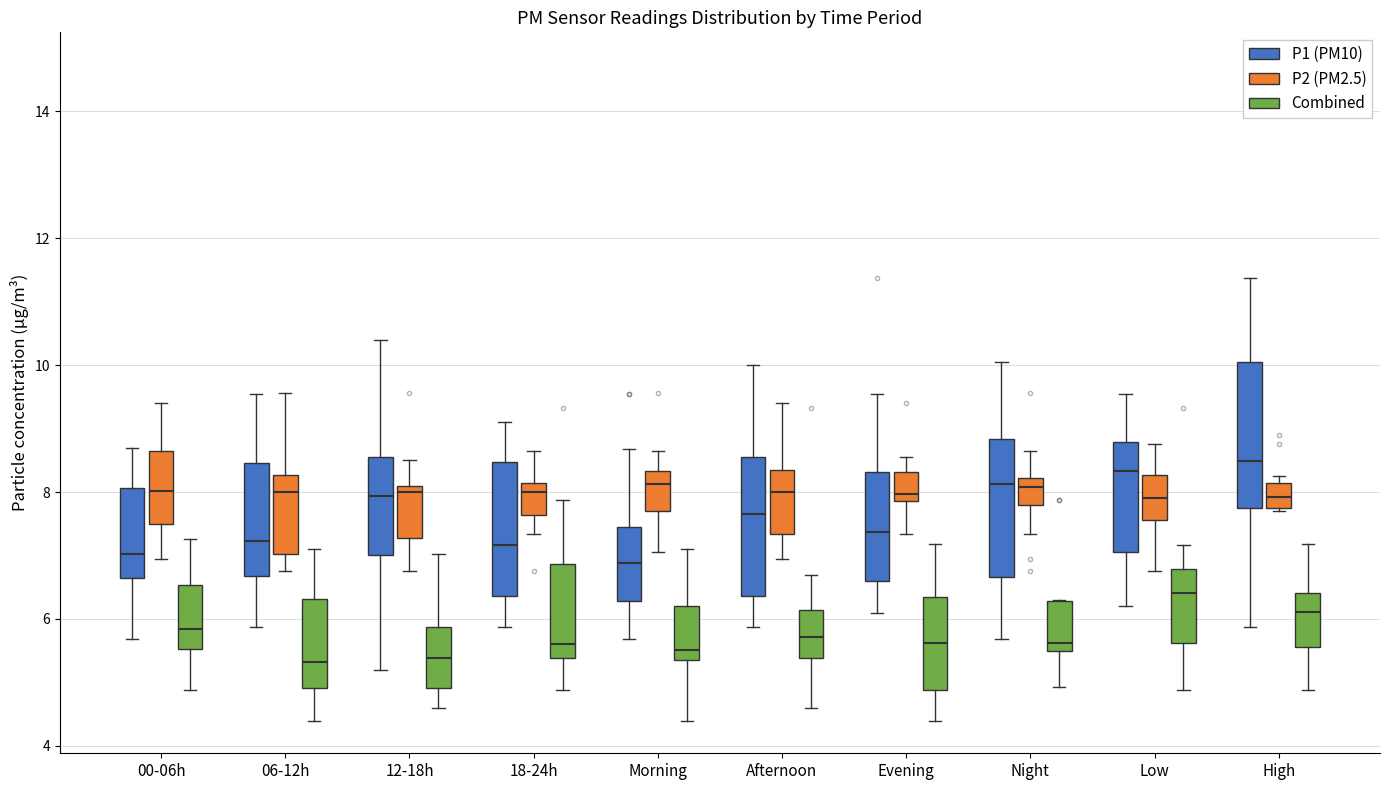

Where is the lower edge of the box for 12-18h (Combined) on the y-axis? The values are not printed on the chart, so give them approximately, as read against the axis.

5.0